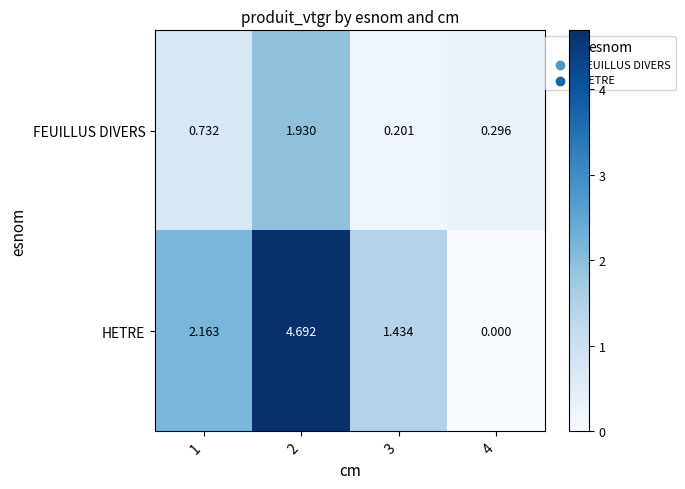

Is the value of HETRE at 2 greater than the value of FEUILLUS DIVERS at 3?

Yes